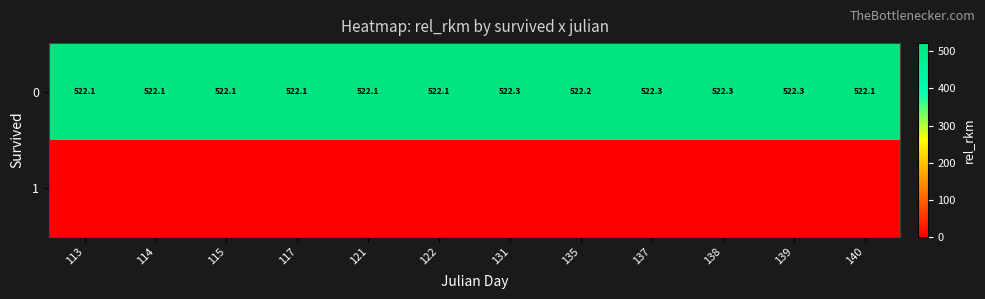

Is it true that 0 equals 522.1 at 140?

True